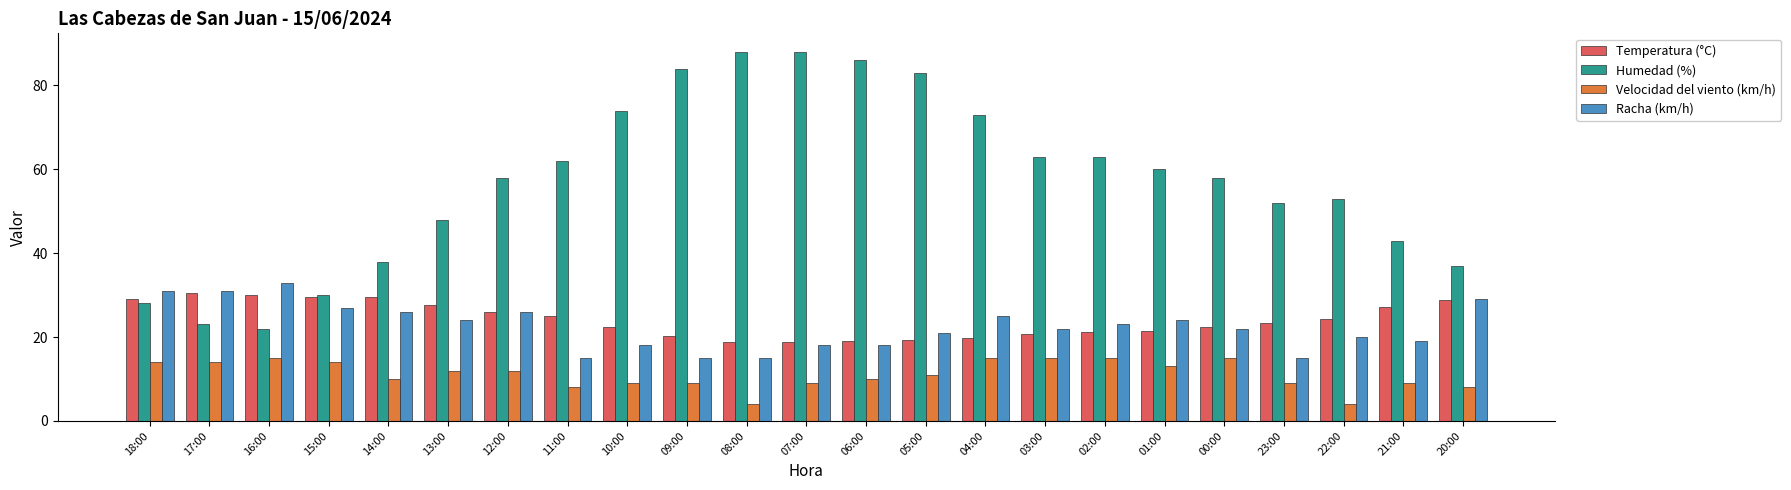

What is the difference between the Temperatura (°C) values at 07:00 and 18:00?

10.2